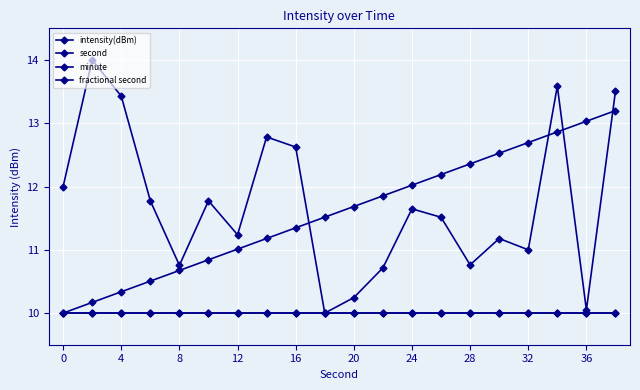

Which series has the largest range (max minus min)?

intensity(dBm)